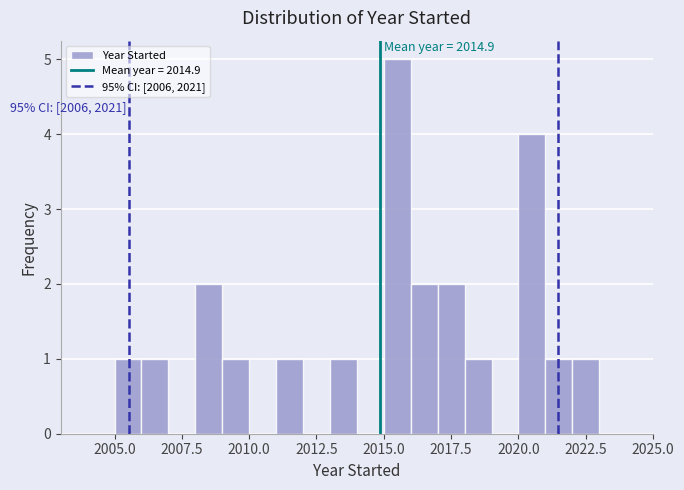

Around what value on the x-axis is the tallest bar? Give the approximate position of its centre, as read against the axis.

2015.5